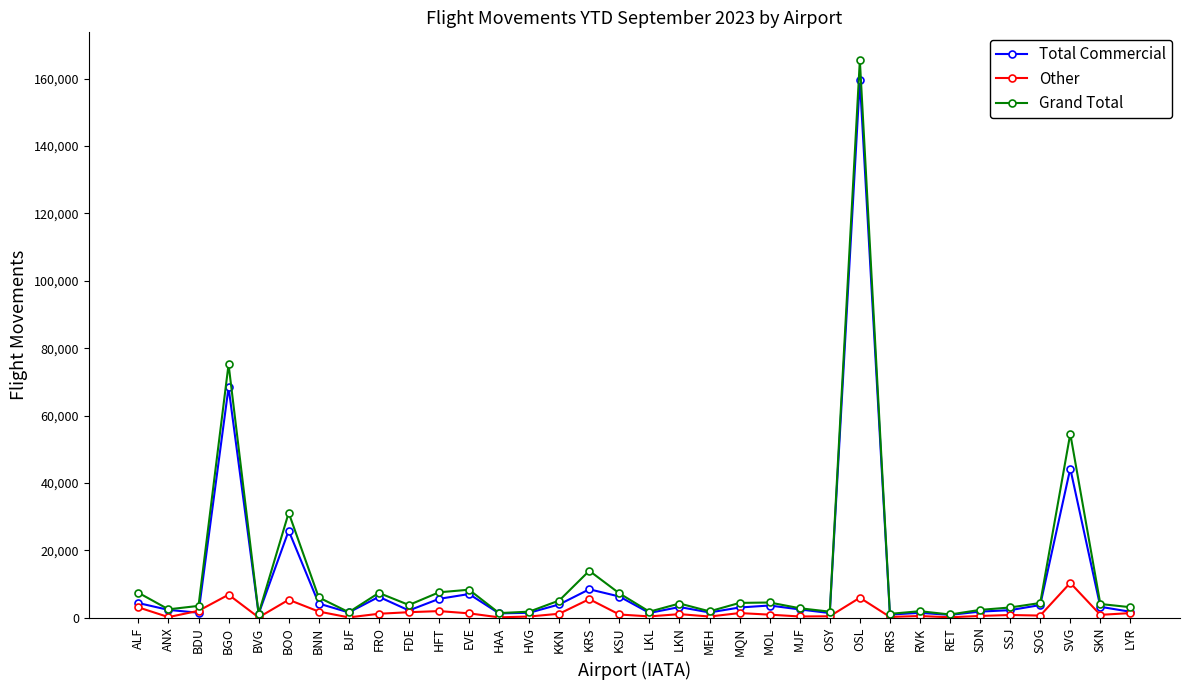

The value of Other at FDE is 1619. True or false?

True